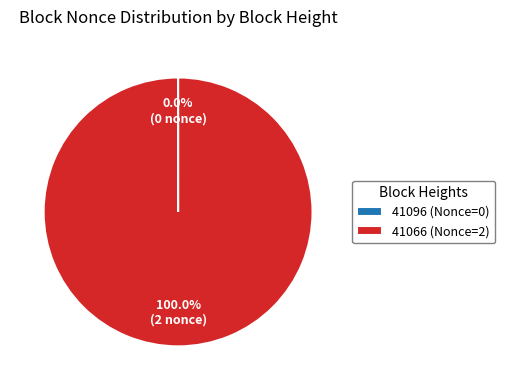

What percentage is the 41066 (Nonce=2) slice, to the nearest percent?

100%